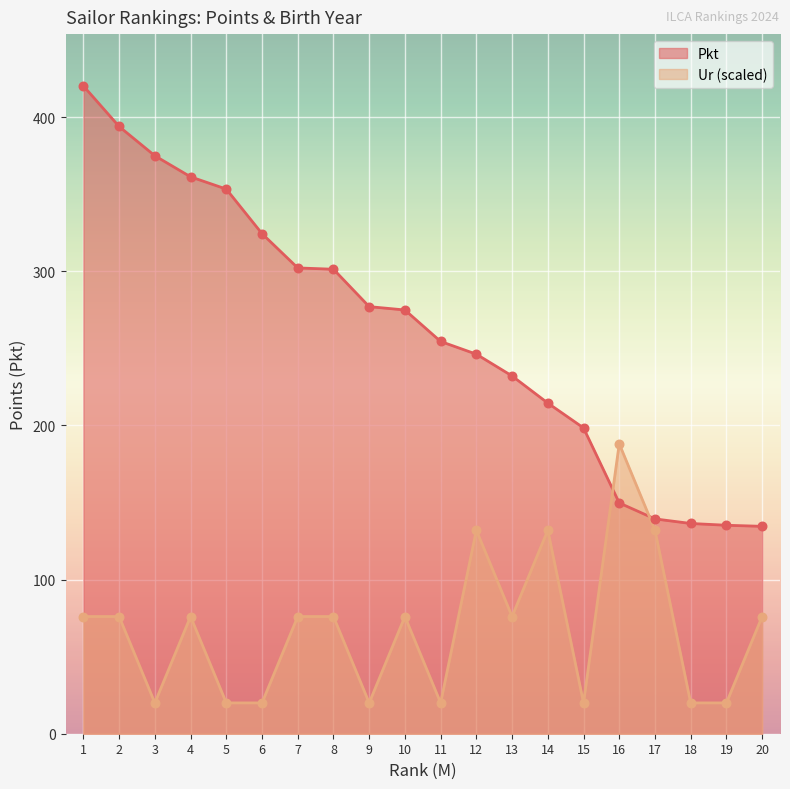

At which category is the sum across all series the highest?

1